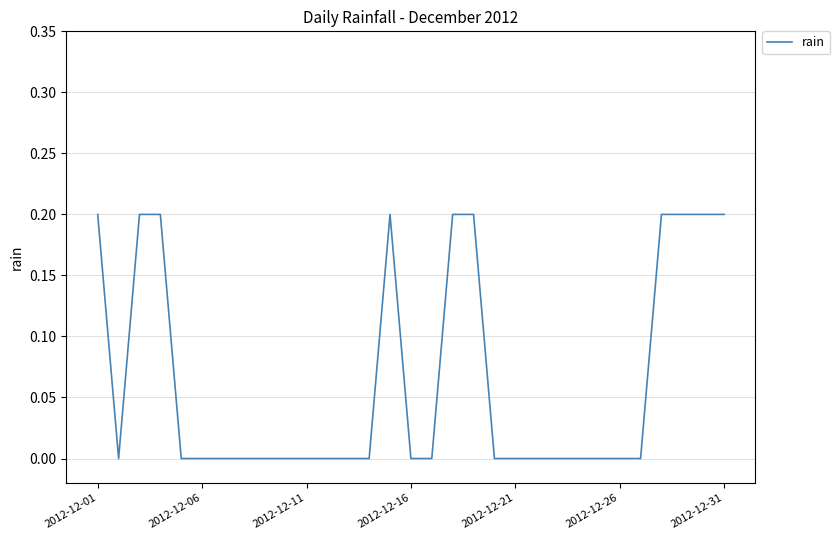

True or false: the data shows 0.3 at 2012-12-31.

False